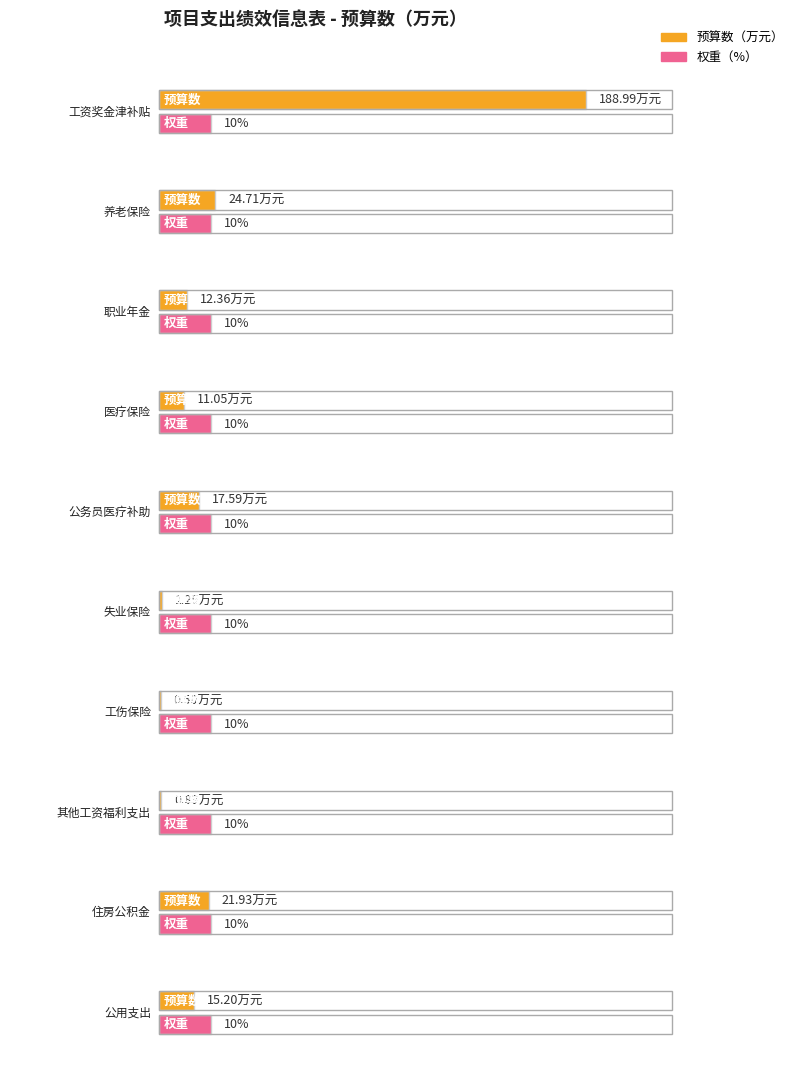

What is the value of the 6th bar from the left?

1.2